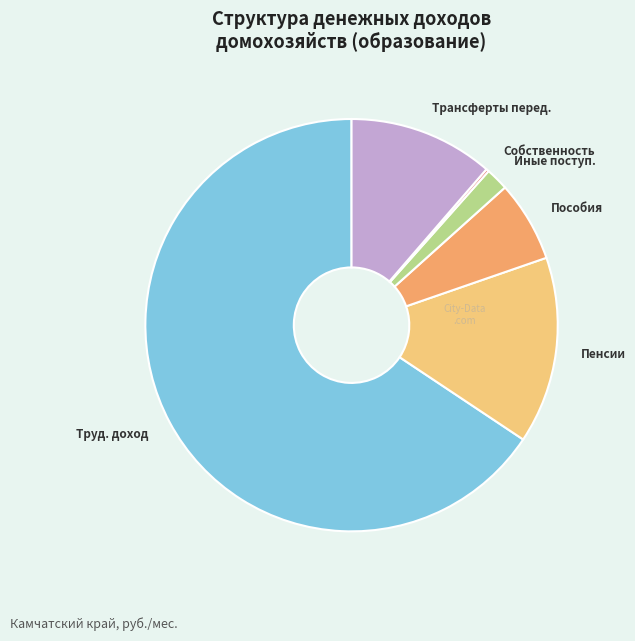

Does Труд. доход represent more than half of the total?

Yes